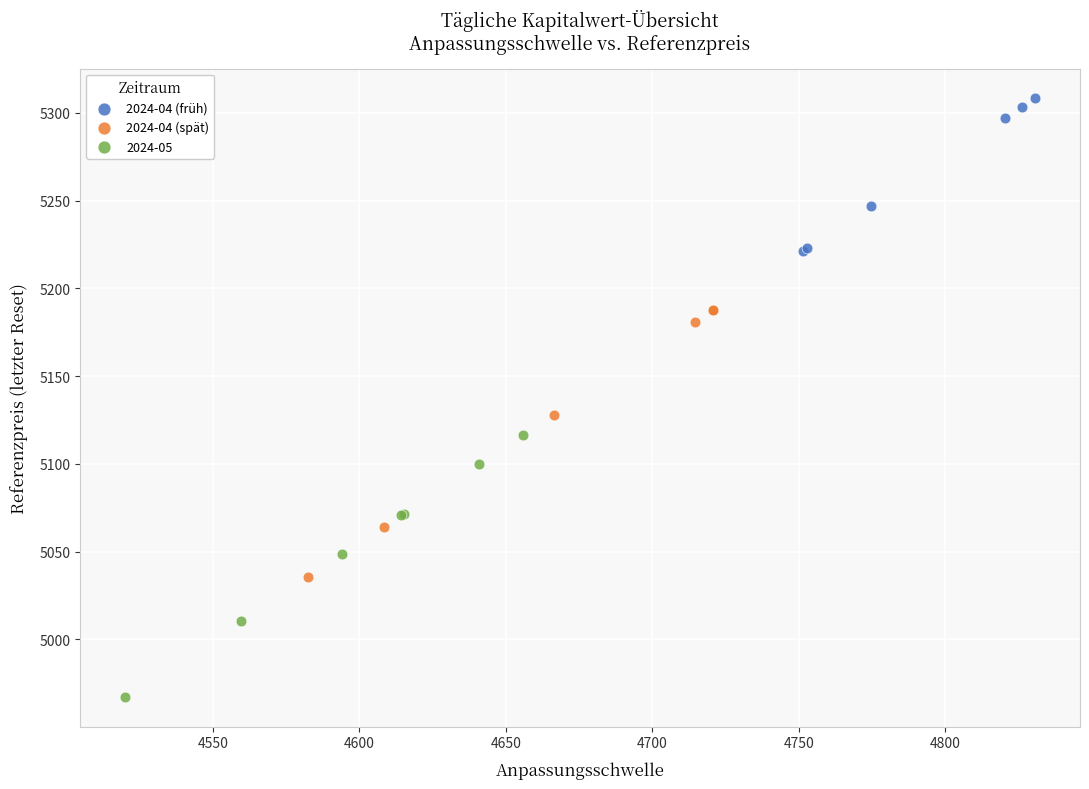

Which series contains the highest Y value?

2024-04 (früh)